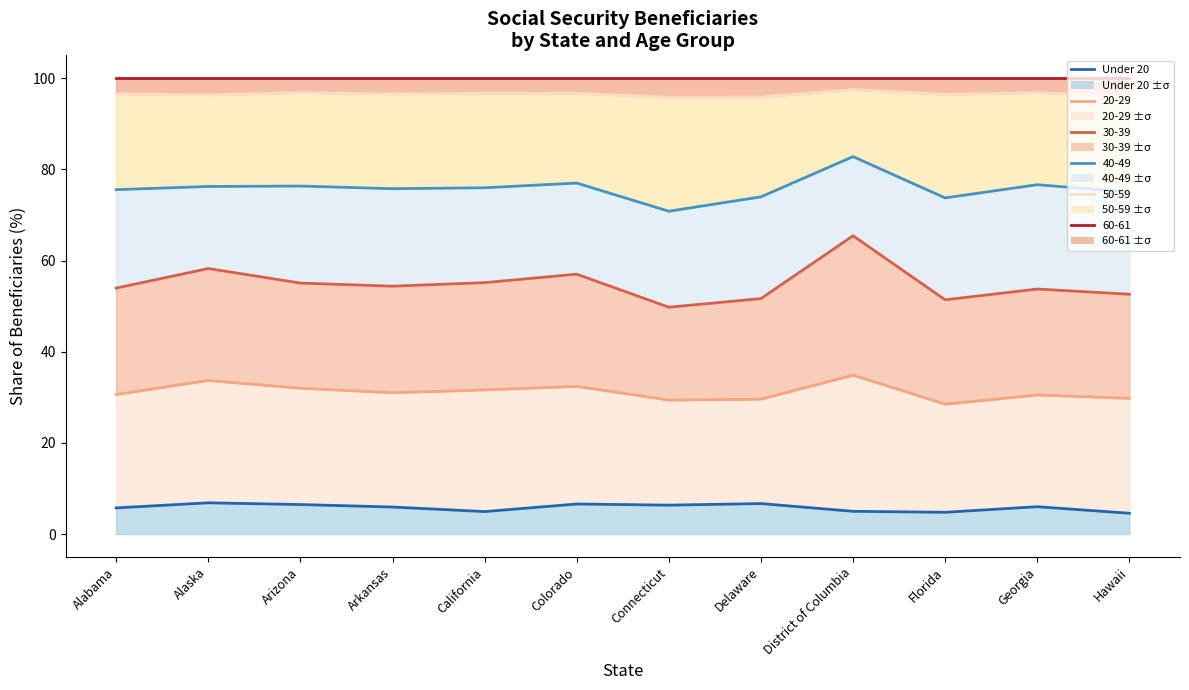

What is the maximum value shown in the chart?

6.9